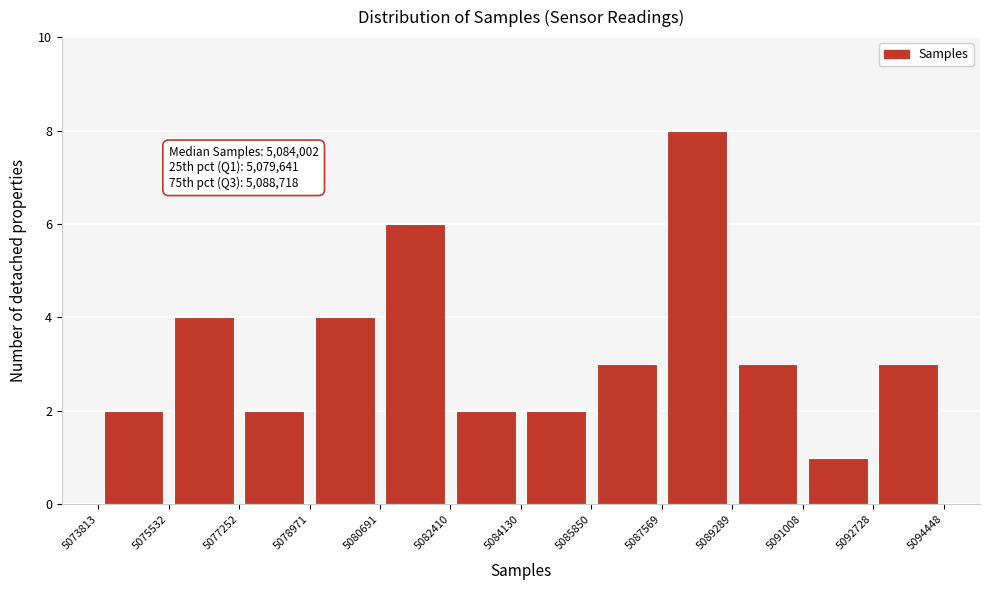

Over which range of the x-axis is the bar tallest?

5087569 to 5089289